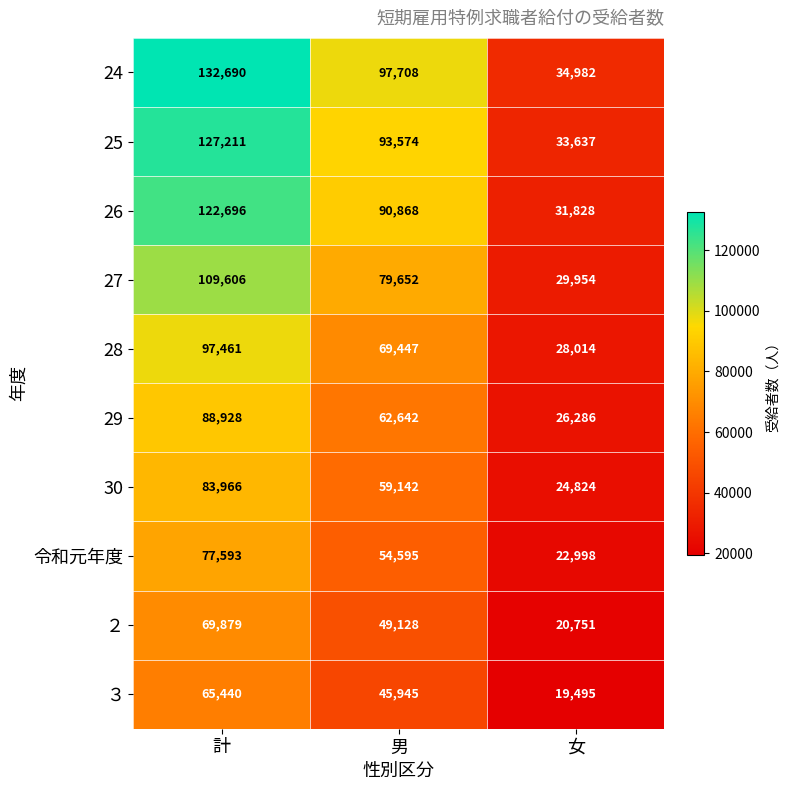

Reading left to right, list all the values displayed in this chart.

24: 計=132690	男=97708	女=34982
25: 計=127211	男=93574	女=33637
26: 計=122696	男=90868	女=31828
27: 計=109606	男=79652	女=29954
28: 計=97461	男=69447	女=28014
29: 計=88928	男=62642	女=26286
30: 計=83966	男=59142	女=24824
令和元年度: 計=77593	男=54595	女=22998
２: 計=69879	男=49128	女=20751
３: 計=65440	男=45945	女=19495